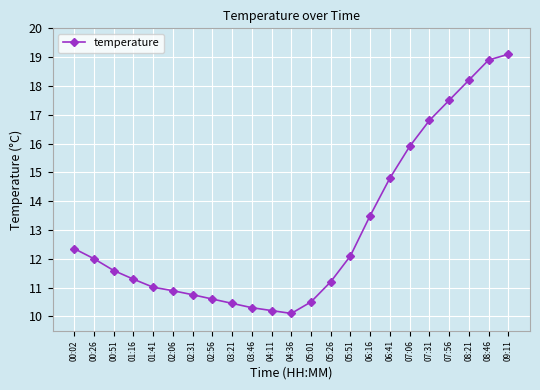

The value at 06:16 is 13.5. True or false?

True